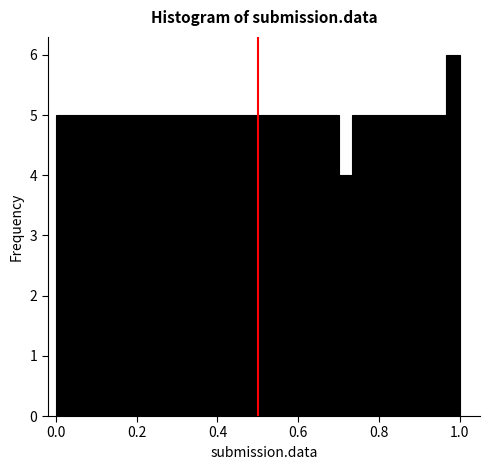

Read against the x-axis, roughly where is the centre of the tallest bar?

0.98